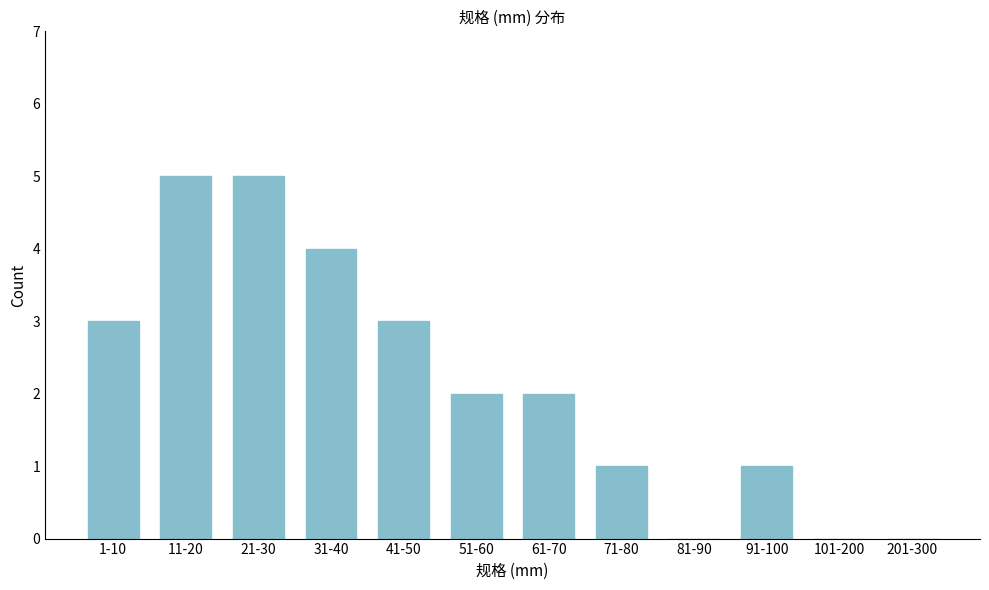

Reading right to left, list all the values displayed in this chart.

201-300=0	101-200=0	91-100=1	81-90=0	71-80=1	61-70=2	51-60=2	41-50=3	31-40=4	21-30=5	11-20=5	1-10=3